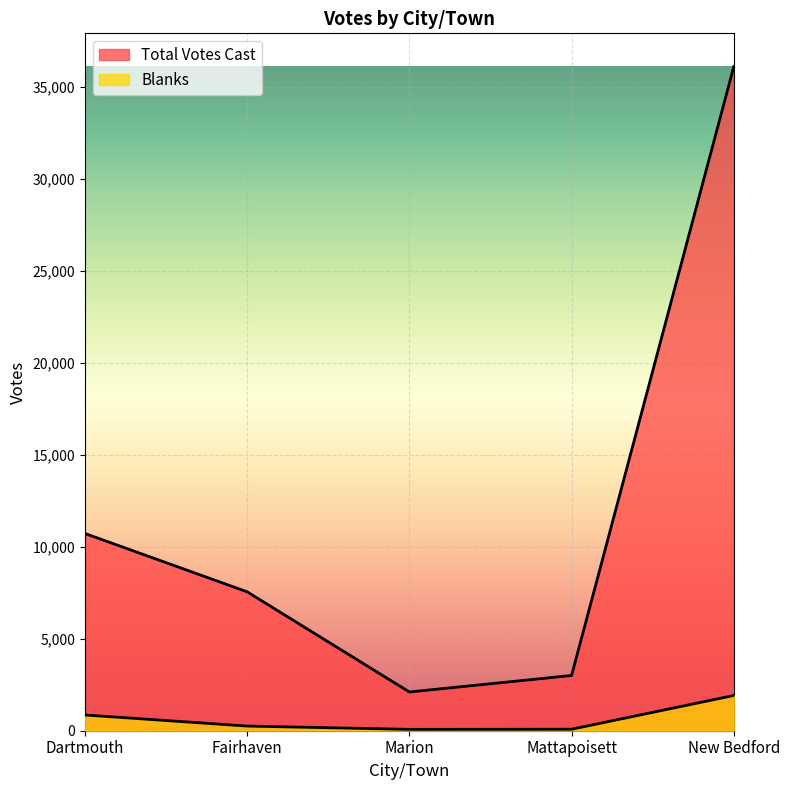

Which series has the largest range (max minus min)?

Total Votes Cast